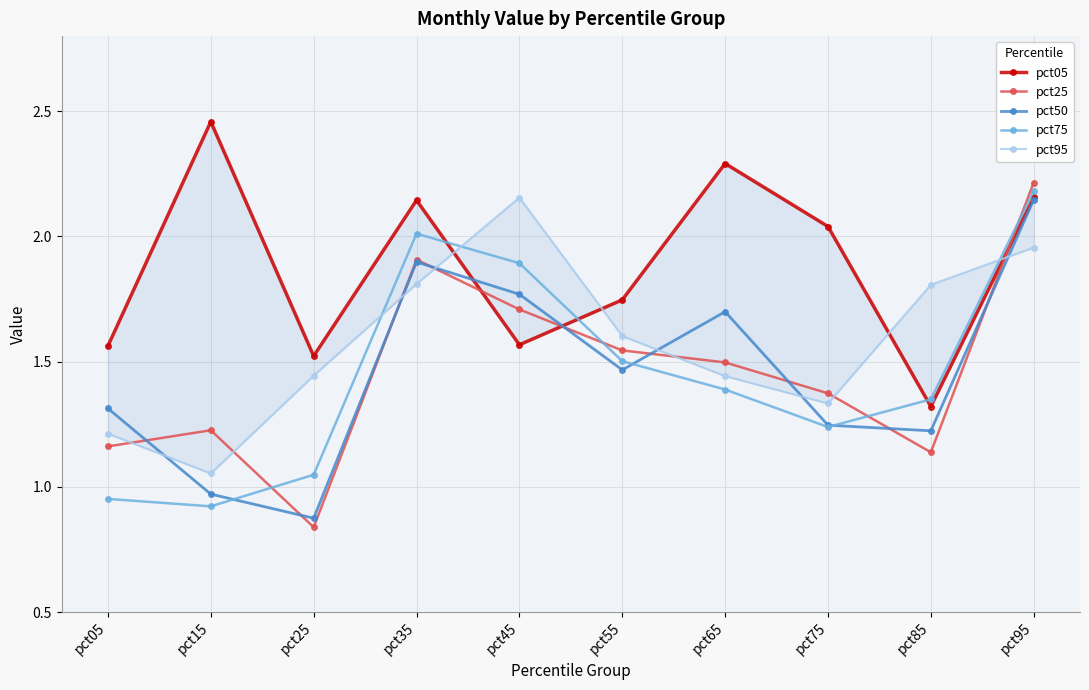

Reading right to left, list all the values displayed in this chart.

pct05: 2.2	1.3	2.0	2.3	1.7	1.6	2.1	1.5	2.5	1.6
pct25: 2.2	1.1	1.4	1.5	1.5	1.7	1.9	0.8	1.2	1.2
pct50: 2.1	1.2	1.2	1.7	1.5	1.8	1.9	0.9	1.0	1.3
pct75: 2.2	1.3	1.2	1.4	1.5	1.9	2.0	1.0	0.9	1.0
pct95: 2.0	1.8	1.3	1.4	1.6	2.2	1.8	1.4	1.1	1.2